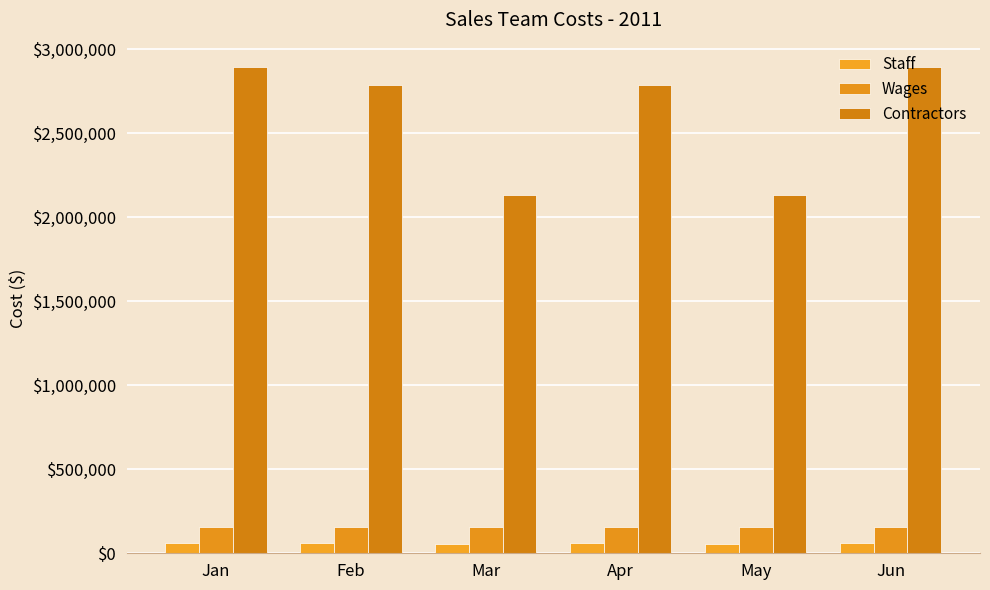

Count the number of categories in the chart.

6